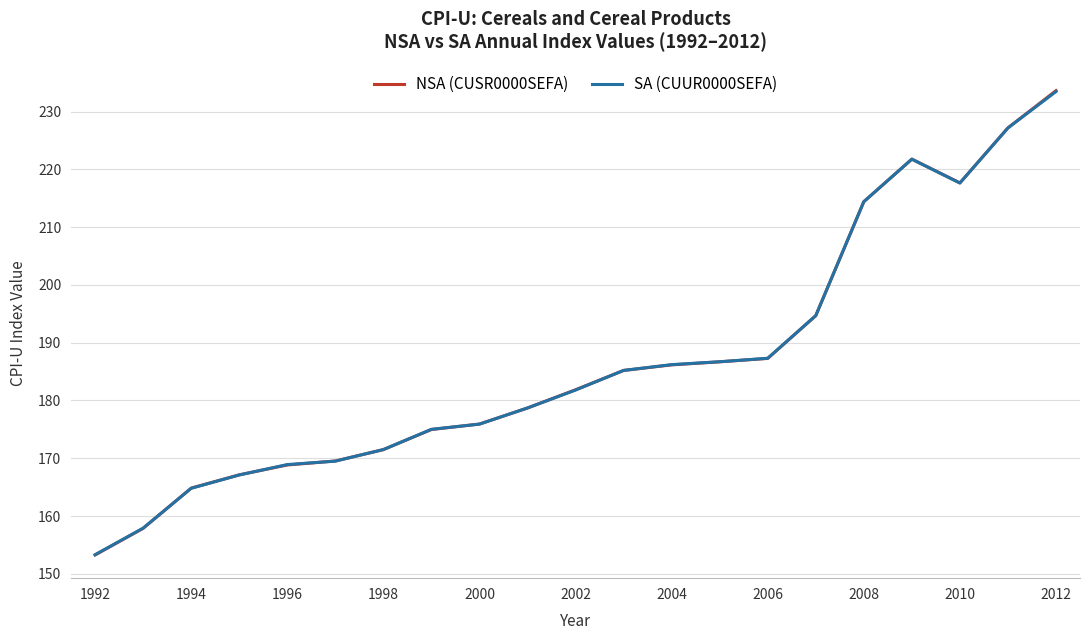

At which label does SA (CUUR0000SEFA) reach its peak?

2012